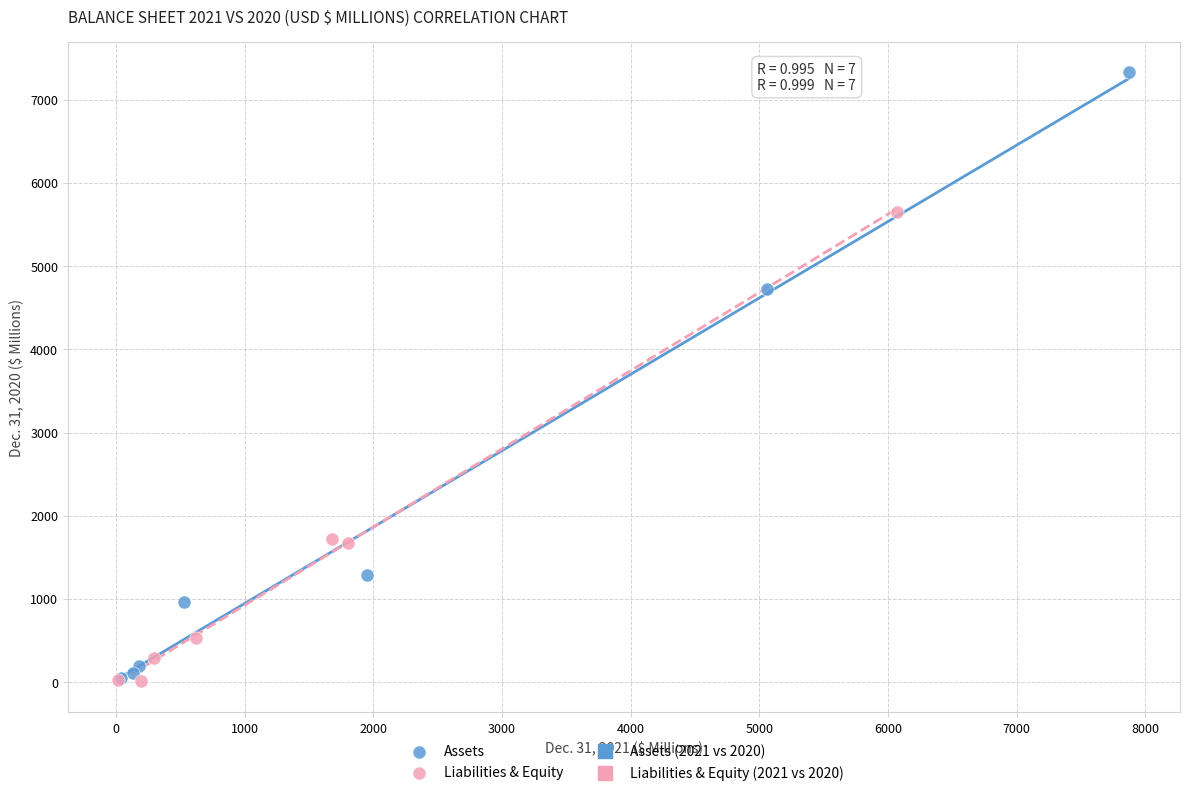

Which series has the largest Y range (max minus min)?

Assets